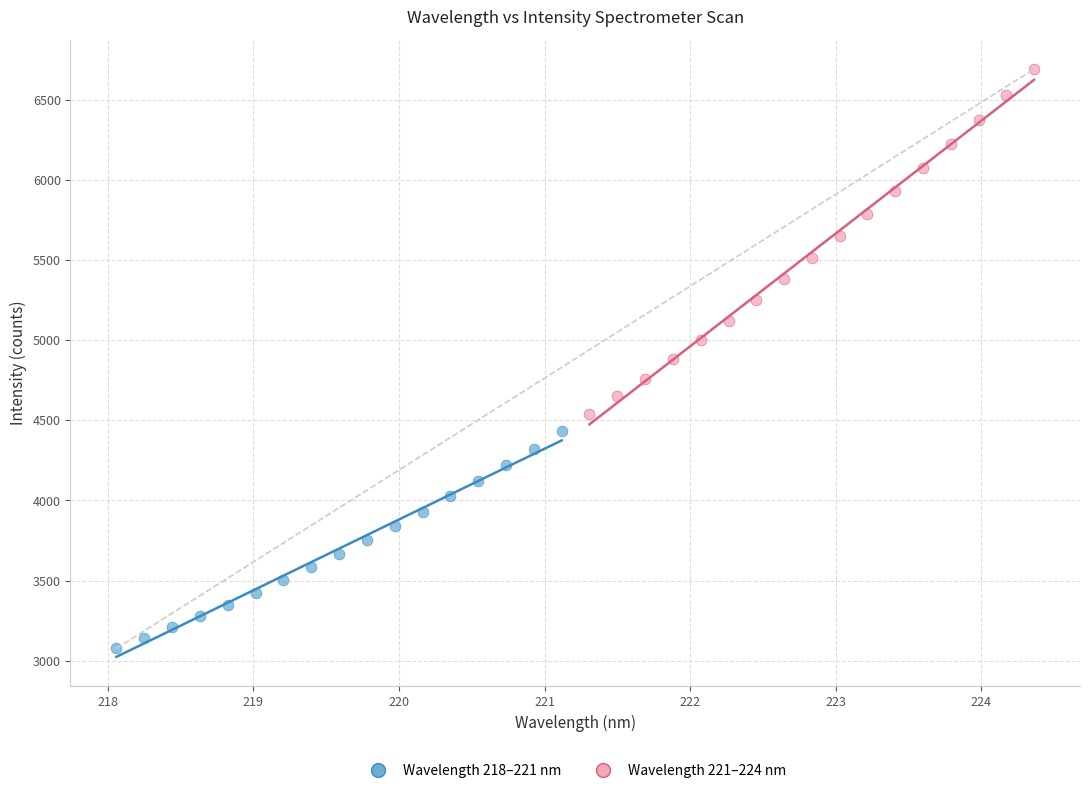

Which series has the largest Y range (max minus min)?

Wavelength 221–224 nm